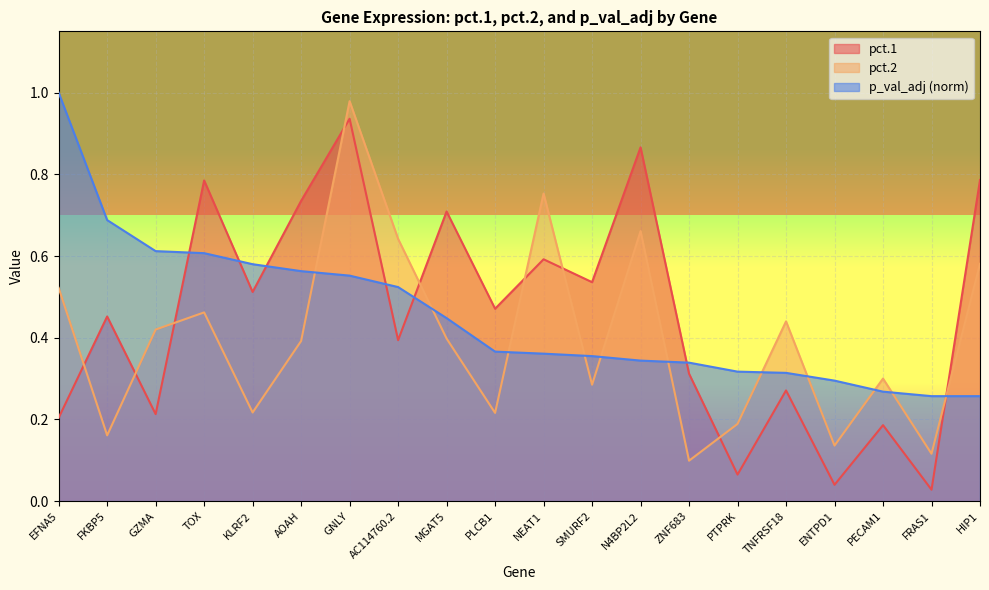

Reading right to left, extract all data points from this chart.

pct.1: HIP1=0.8	FRAS1=0.0	PECAM1=0.2	ENTPD1=0.0	TNFRSF18=0.3	PTPRK=0.1	ZNF683=0.3	N4BP2L2=0.9	SMURF2=0.5	NEAT1=0.6	PLCB1=0.5	MGAT5=0.7	AC114760.2=0.4	GNLY=0.9	AOAH=0.7	KLRF2=0.5	TOX=0.8	GZMA=0.2	FKBP5=0.5	EFNA5=0.2
pct.2: HIP1=0.6	FRAS1=0.1	PECAM1=0.3	ENTPD1=0.1	TNFRSF18=0.4	PTPRK=0.2	ZNF683=0.1	N4BP2L2=0.7	SMURF2=0.3	NEAT1=0.8	PLCB1=0.2	MGAT5=0.4	AC114760.2=0.6	GNLY=1.0	AOAH=0.4	KLRF2=0.2	TOX=0.5	GZMA=0.4	FKBP5=0.2	EFNA5=0.5
p_val_adj_norm: HIP1=0.3	FRAS1=0.3	PECAM1=0.3	ENTPD1=0.3	TNFRSF18=0.3	PTPRK=0.3	ZNF683=0.3	N4BP2L2=0.3	SMURF2=0.4	NEAT1=0.4	PLCB1=0.4	MGAT5=0.4	AC114760.2=0.5	GNLY=0.6	AOAH=0.6	KLRF2=0.6	TOX=0.6	GZMA=0.6	FKBP5=0.7	EFNA5=1.0